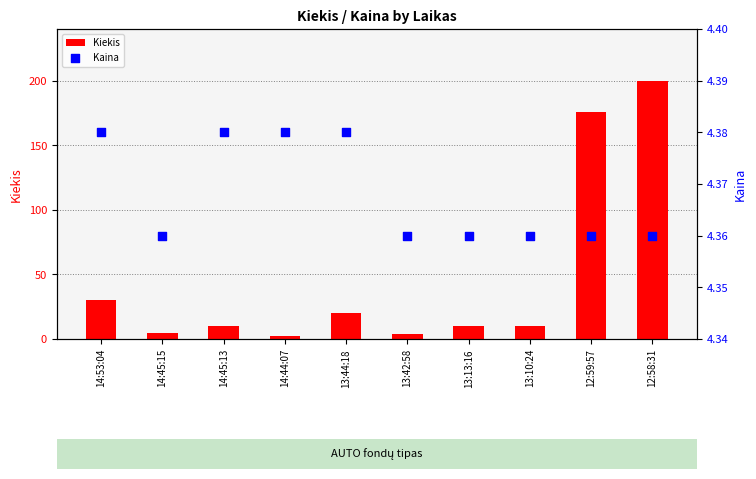

Which series reaches the minimum Y coordinate?

Kiekis